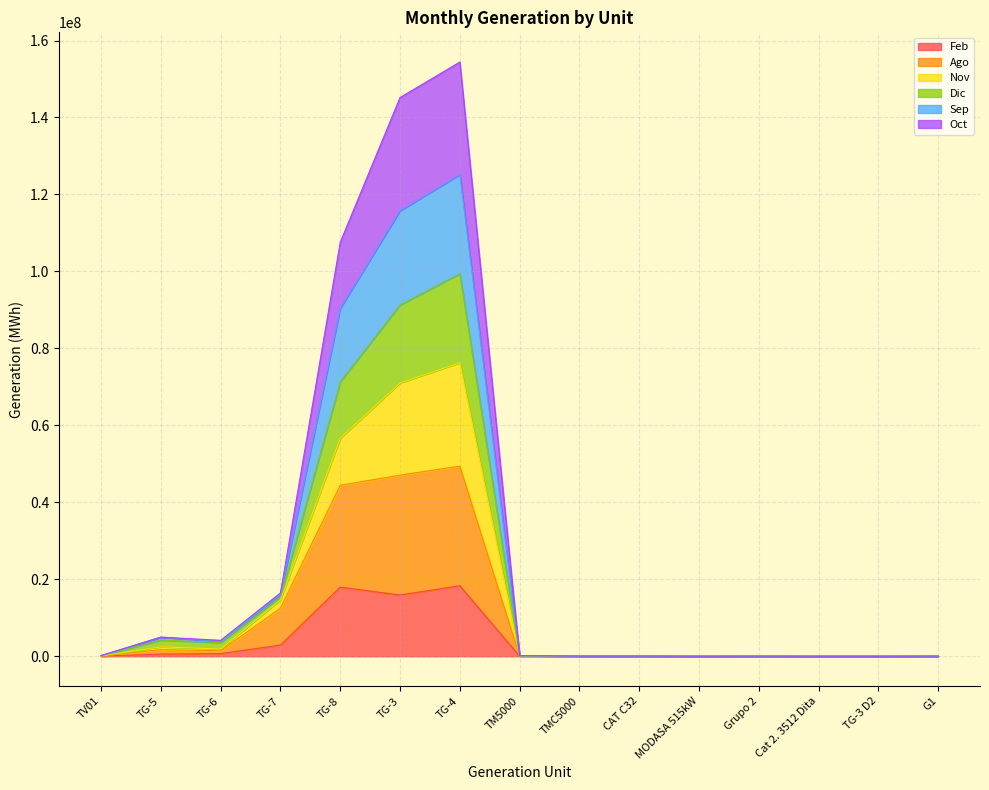

At which category does Ago reach its first local peak?

TG-5